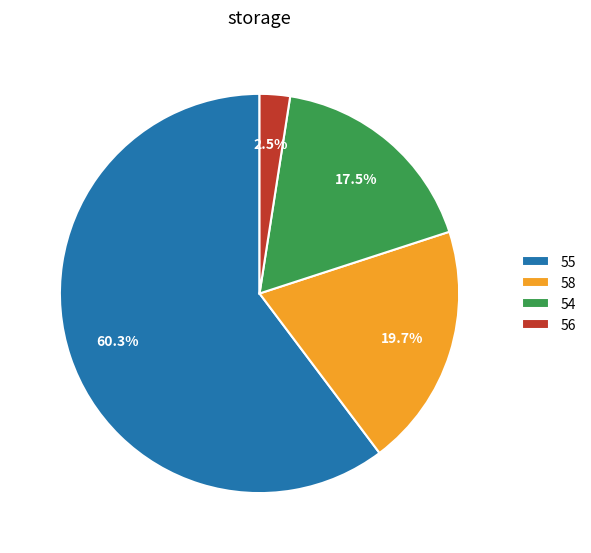

Which slice is the smallest?

56